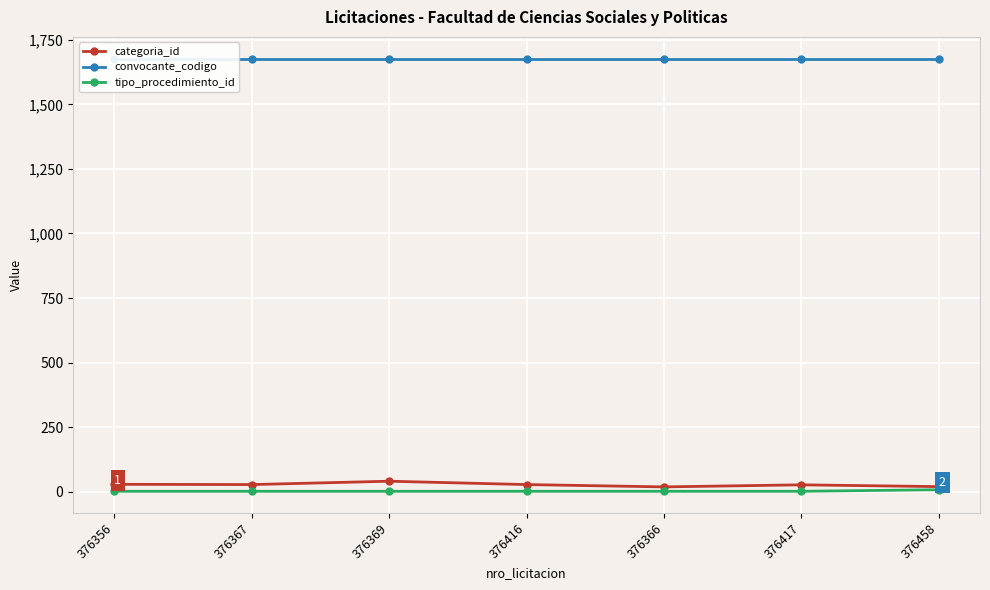

Rank the series at 376356 from lowest to highest value.

tipo_procedimiento_id, categoria_id, convocante_codigo